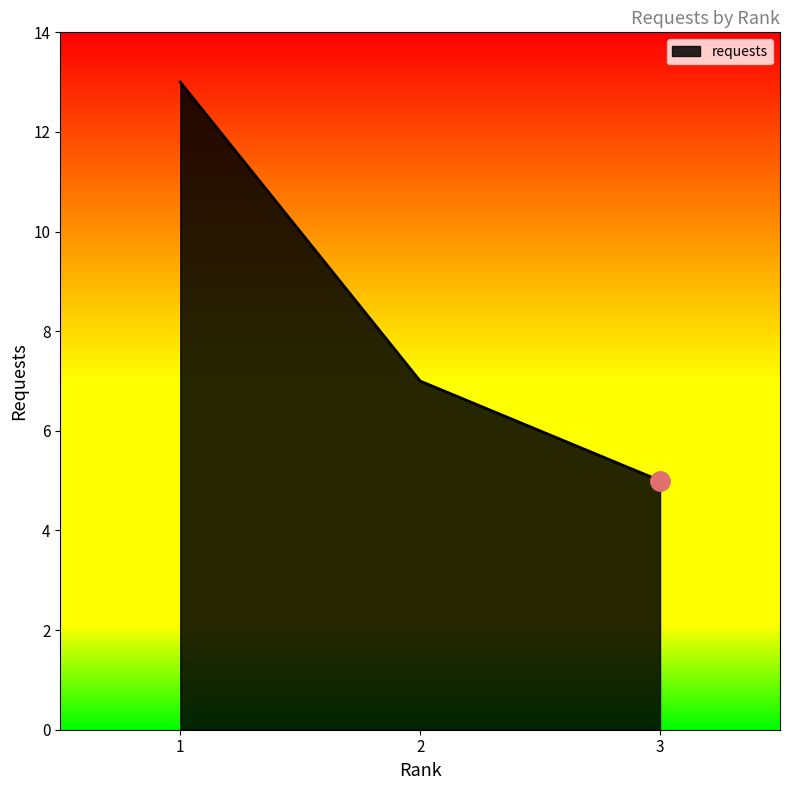

The chart shows a value of 4 at 1. True or false?

False